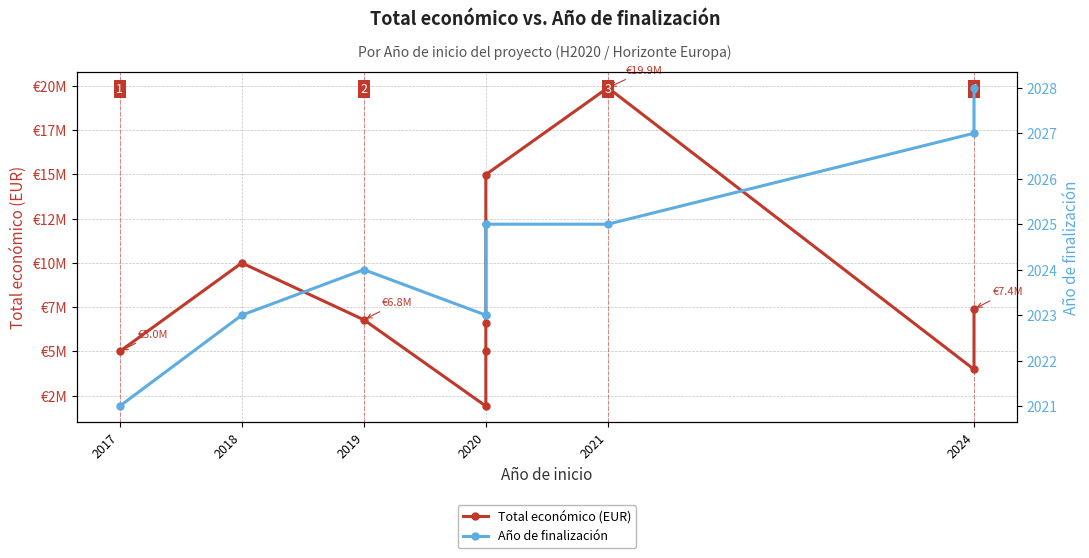

Rank the series at 2021 from highest to lowest value.

Total económico (EUR), Año de finalización